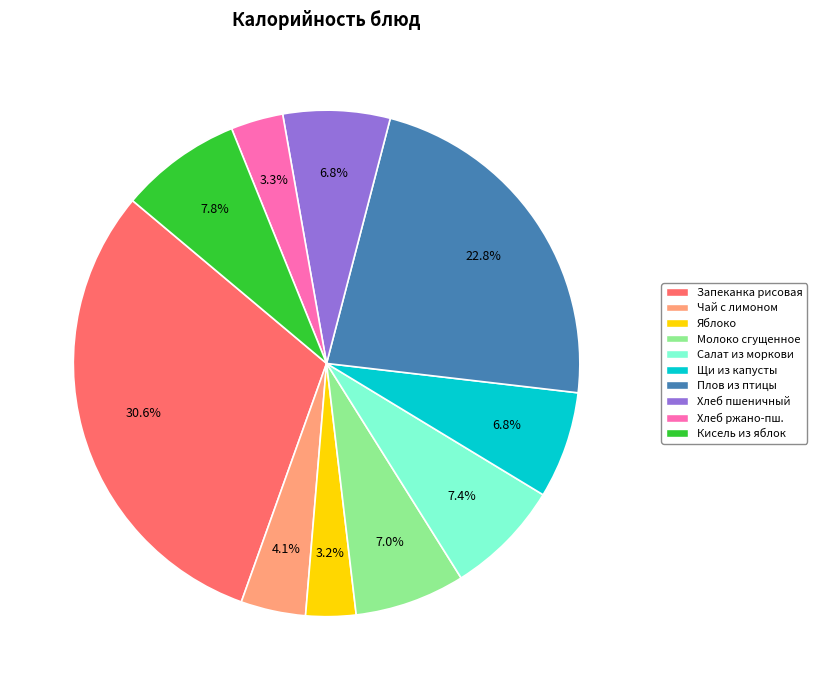

Do Яблоко and Хлеб ржано-пш. together represent more than half of the pie?

No